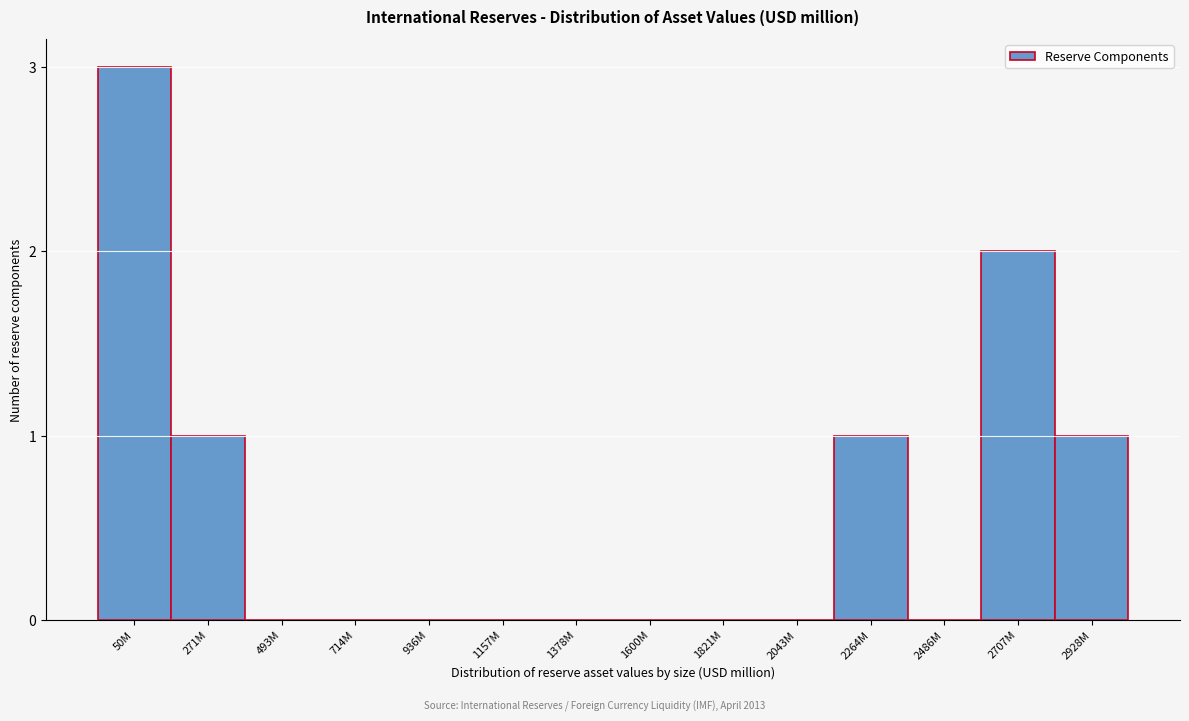

Reading left to right, transcribe all the data shown in this chart.

50M=3	271M=1	493M=0	714M=0	936M=0	1157M=0	1378M=0	1600M=0	1821M=0	2043M=0	2264M=1	2486M=0	2707M=2	2928M=1